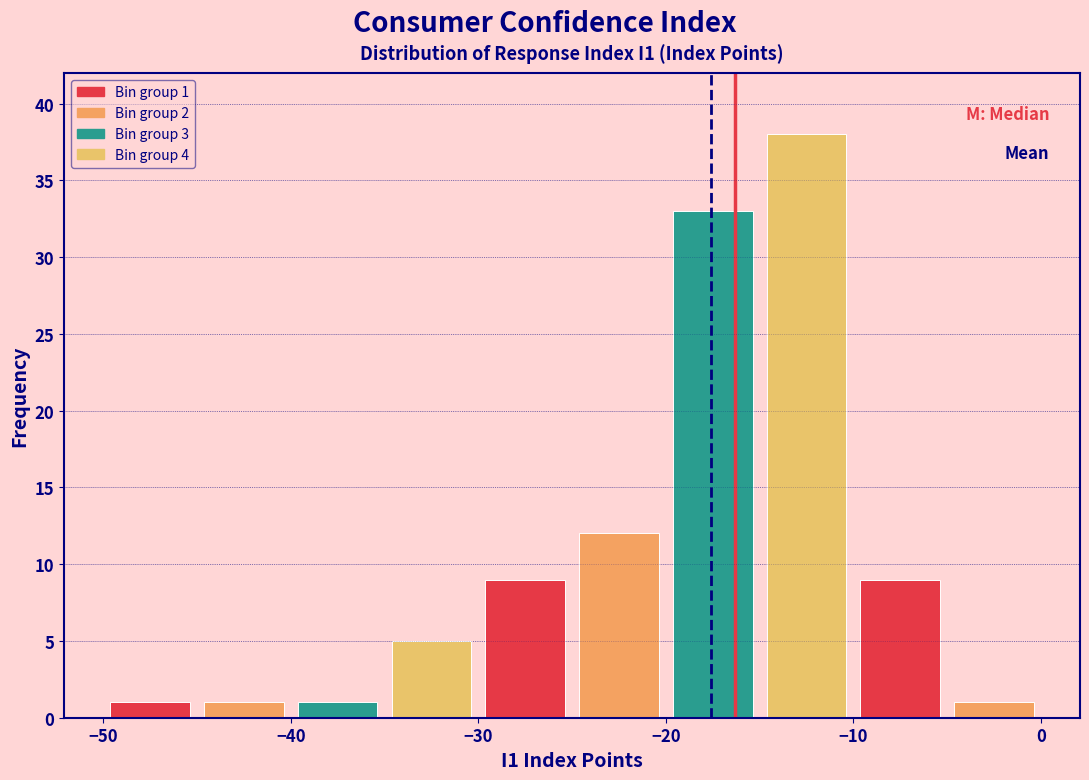

Which range on the x-axis has the tallest bar?

-15 to -10